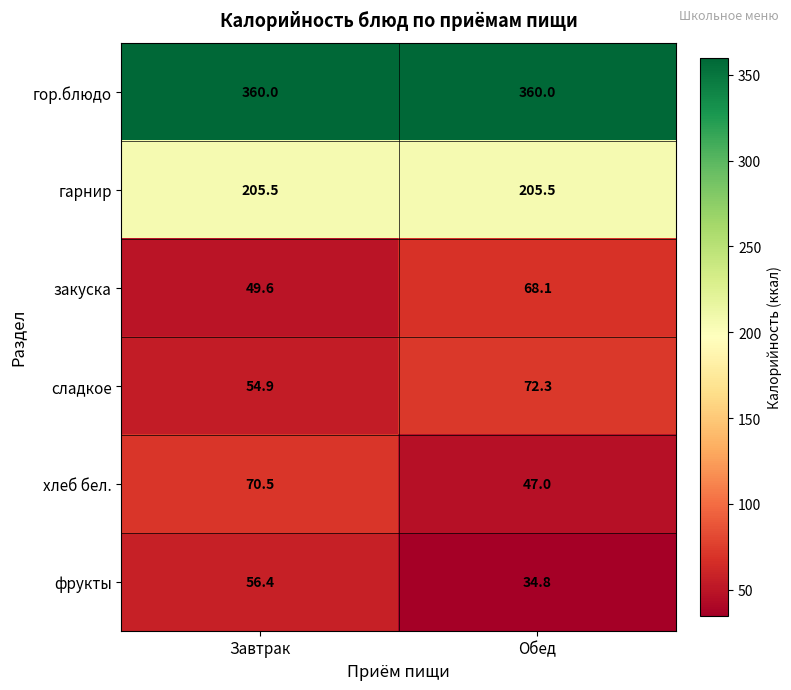

What is the total value across all series at Завтрак?

796.9